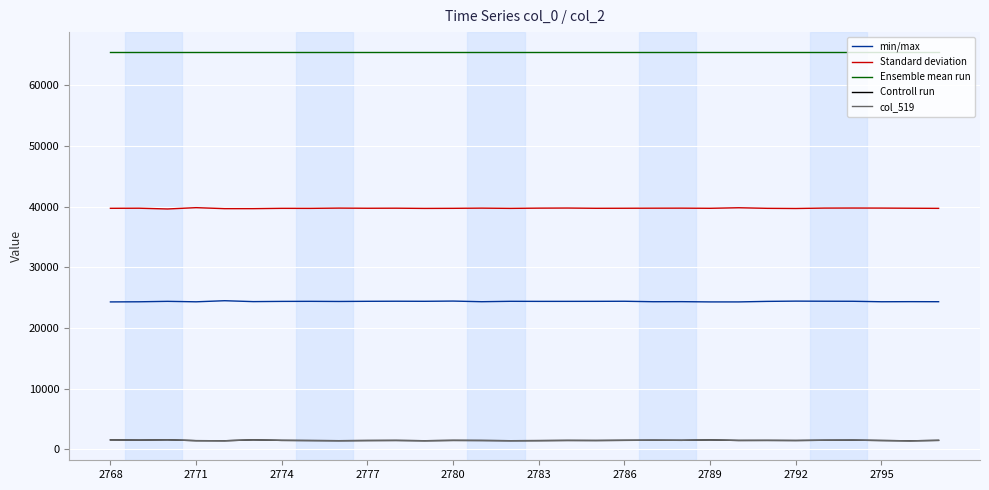

True or false: min/max and col_519 cross at least once.

False